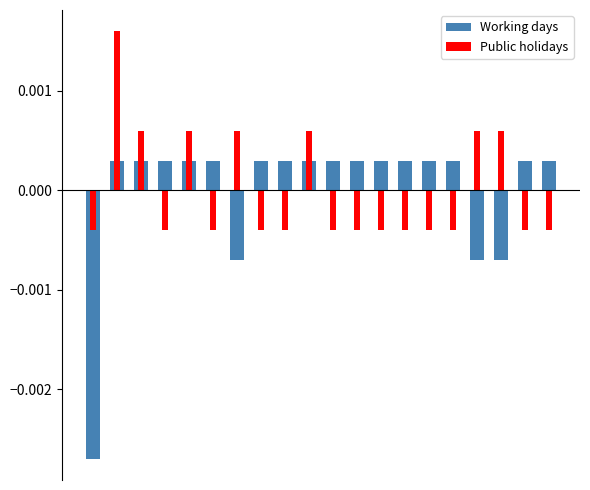

List the labels in order of Working days value, smallest first.

0, 6, 16, 17, 1, 2, 3, 4, 5, 7, 8, 9, 10, 11, 12, 13, 14, 15, 18, 19